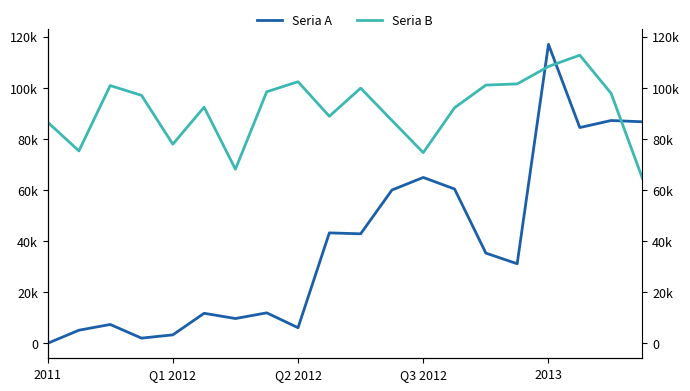

At how many categories does at least one series exceed 60158?

20